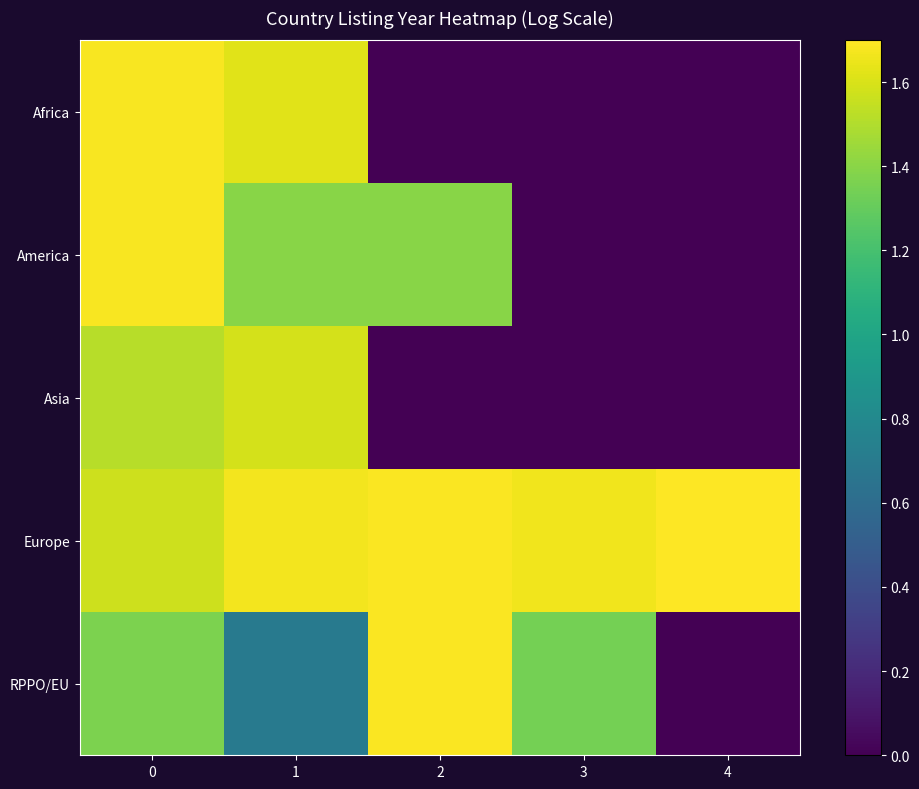

How many data points does each series have?

5